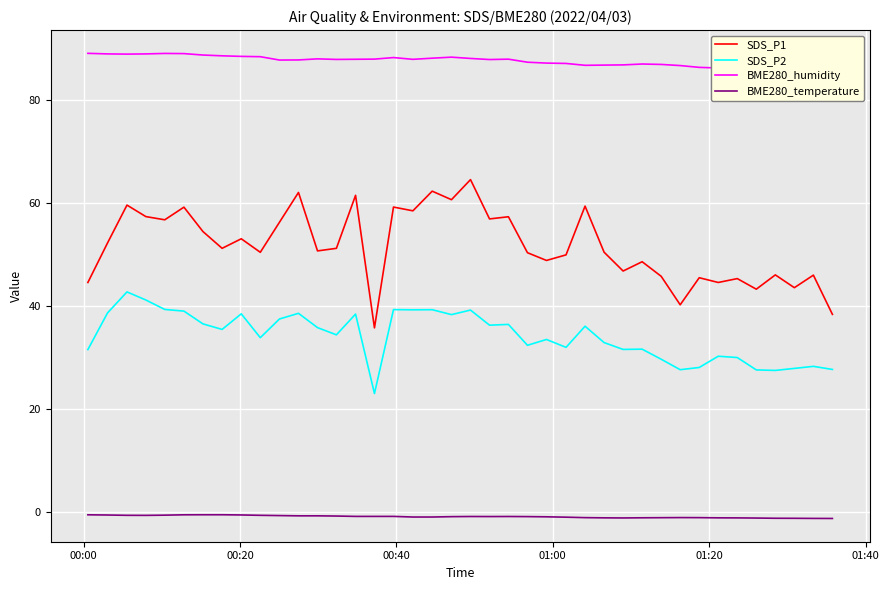

What are all the series names shown in the legend?

SDS_P1, SDS_P2, BME280_humidity, BME280_temperature